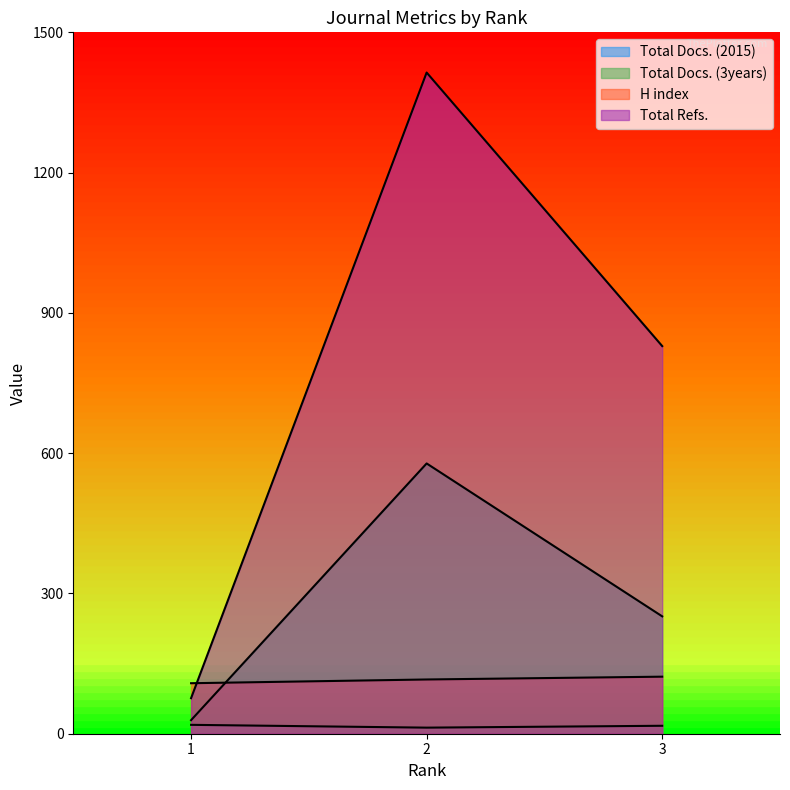

At 3, list the series in order from smallest to largest.

Total Docs. (2015), H index, Total Docs. (3years), Total Refs.